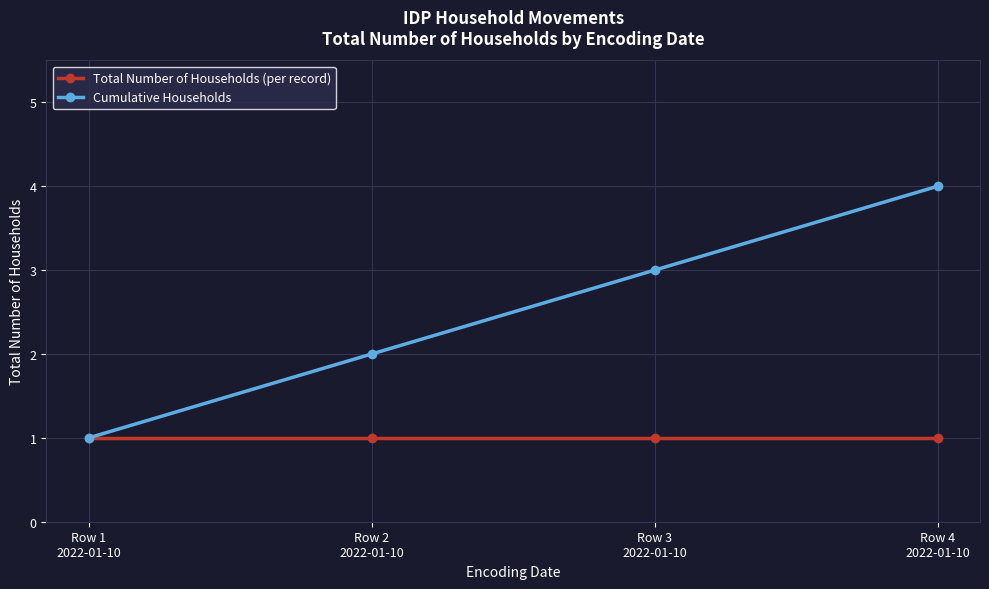

The value of Cumulative Households at Row 3
2022-01-10 is 3. True or false?

True